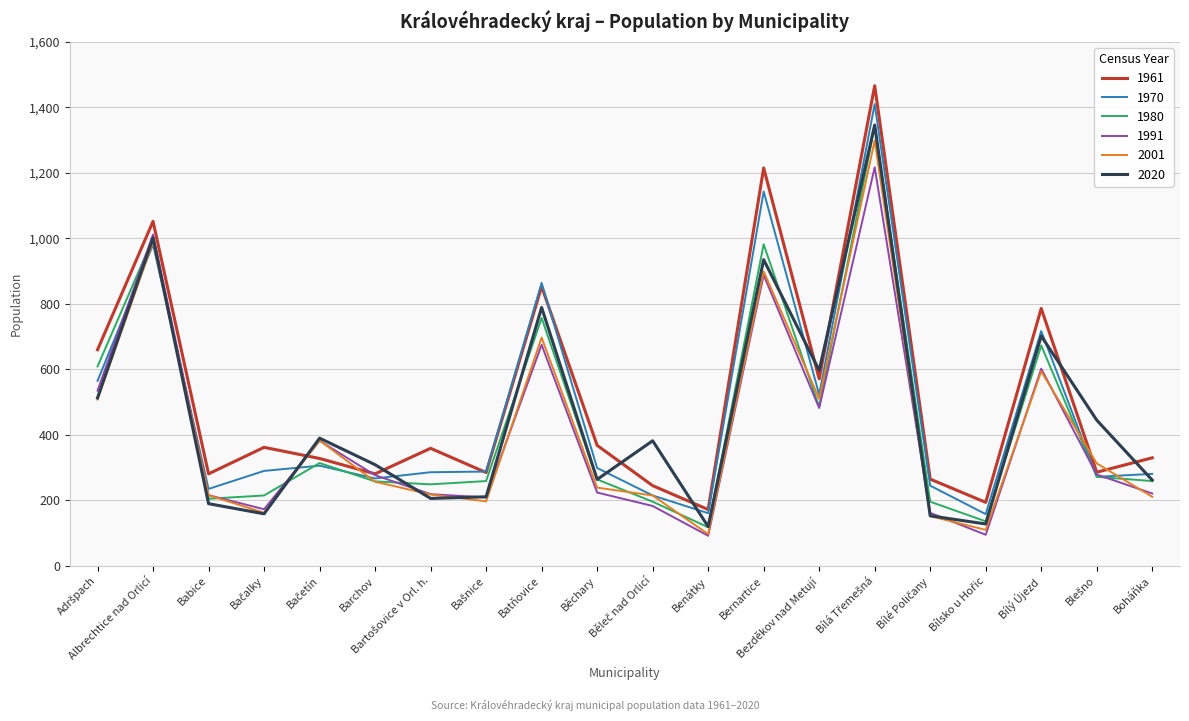

How many lines are shown in the chart?

6